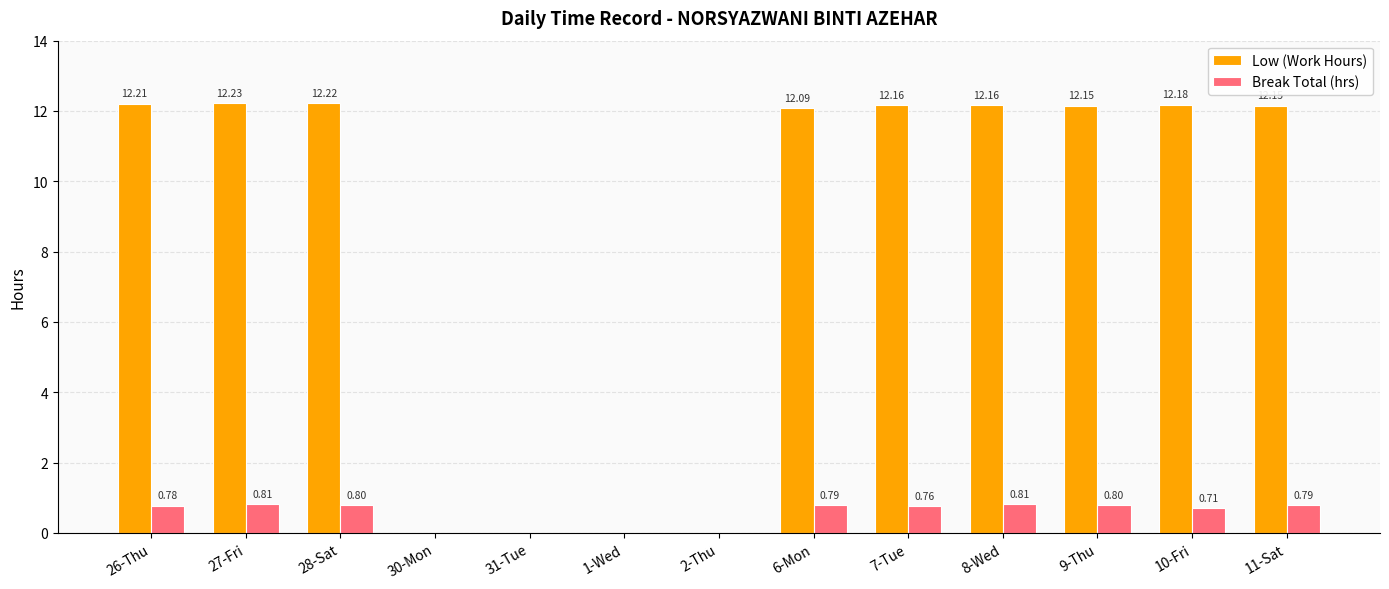

What are all the series names shown in the legend?

Low (Work Hours), Break Total (hrs)